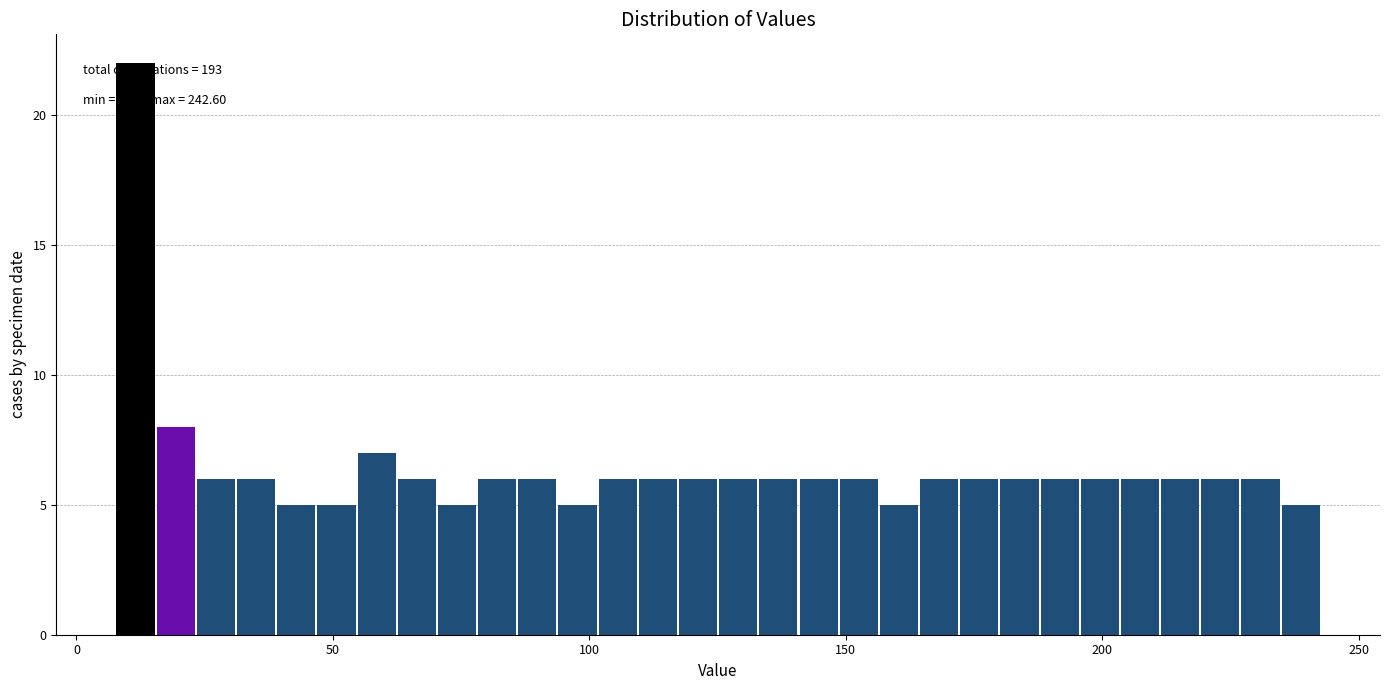

Around what value on the x-axis is the tallest bar? Give the approximate position of its centre, as read against the axis.

10